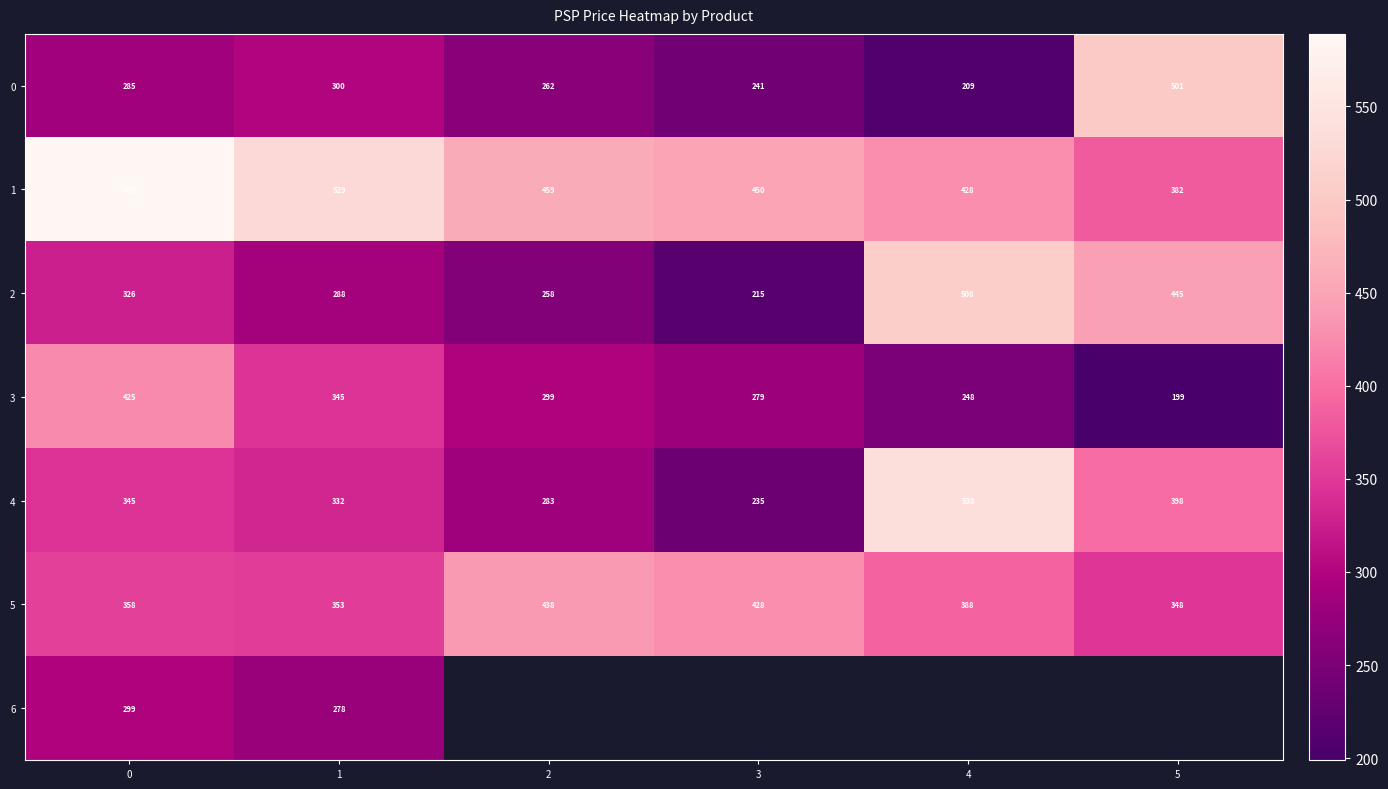

Count the 2 values in the range 258 to 445.

4